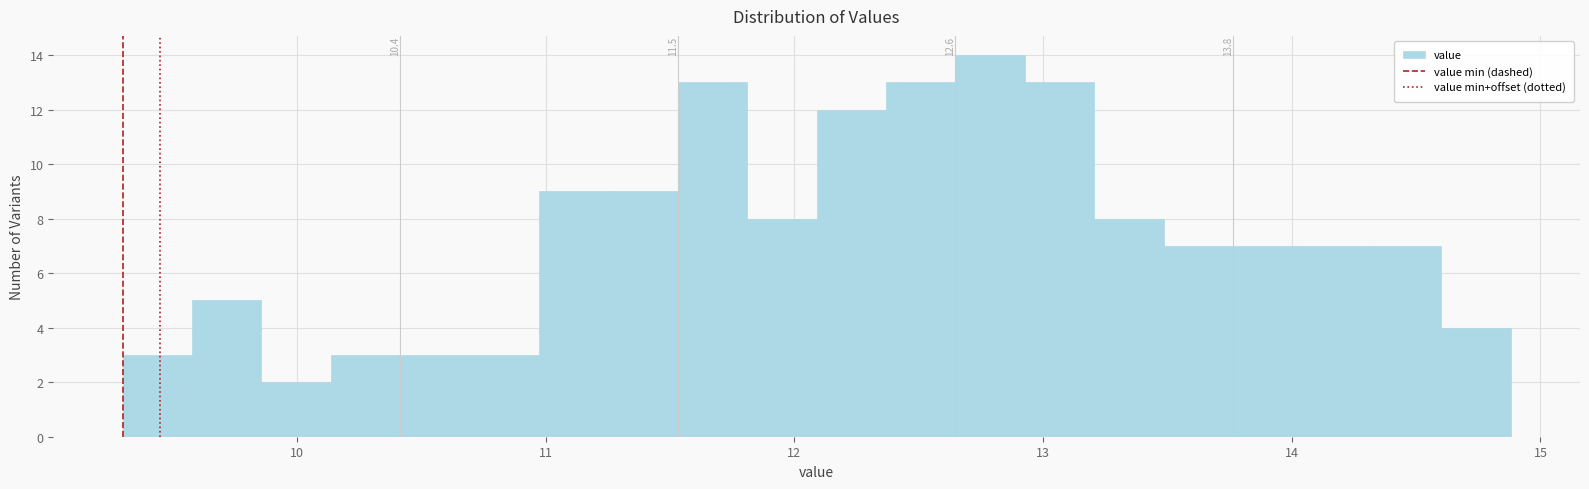

Around what value on the x-axis is the tallest bar? Give the approximate position of its centre, as read against the axis.

12.8